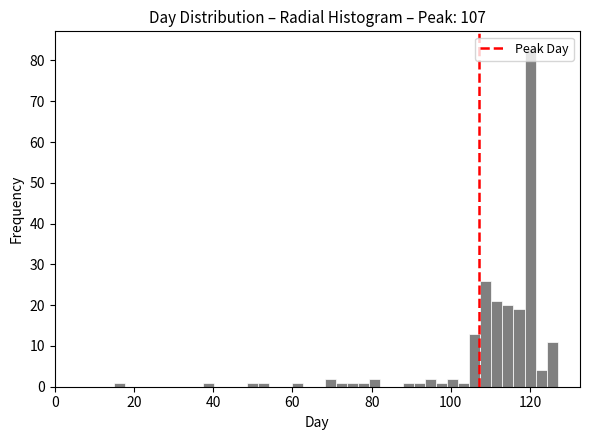

Around what value on the x-axis is the tallest bar? Give the approximate position of its centre, as read against the axis.

120